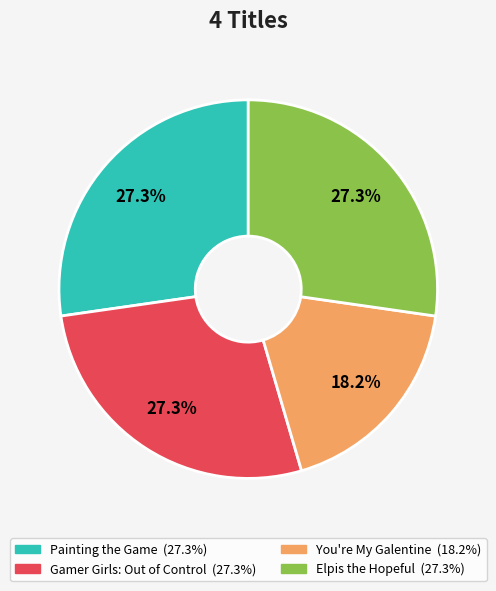

To the nearest percent, what portion does Painting the Game represent?

27%